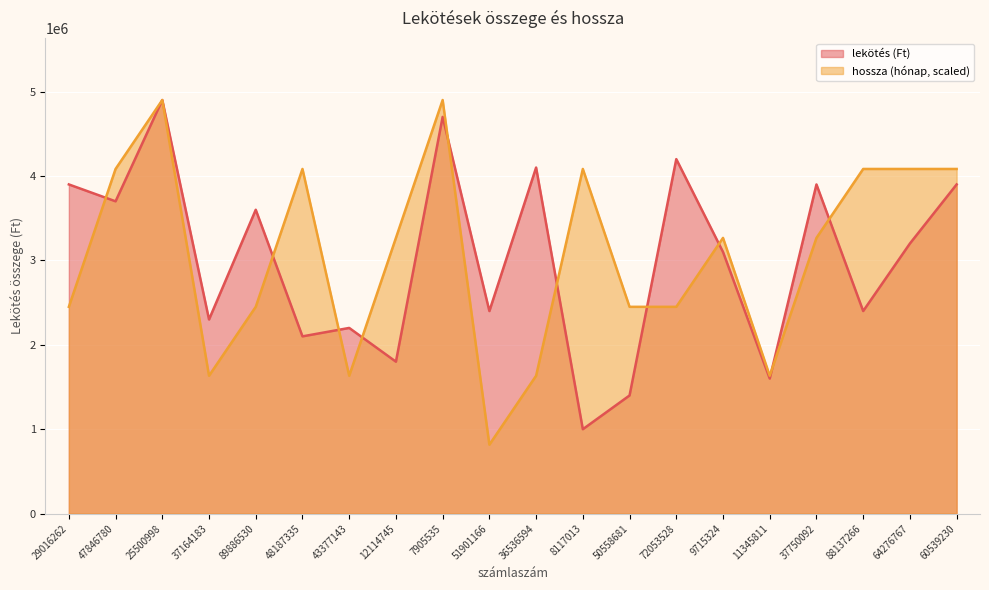

What is the label of the 13th point from the left?

50558681